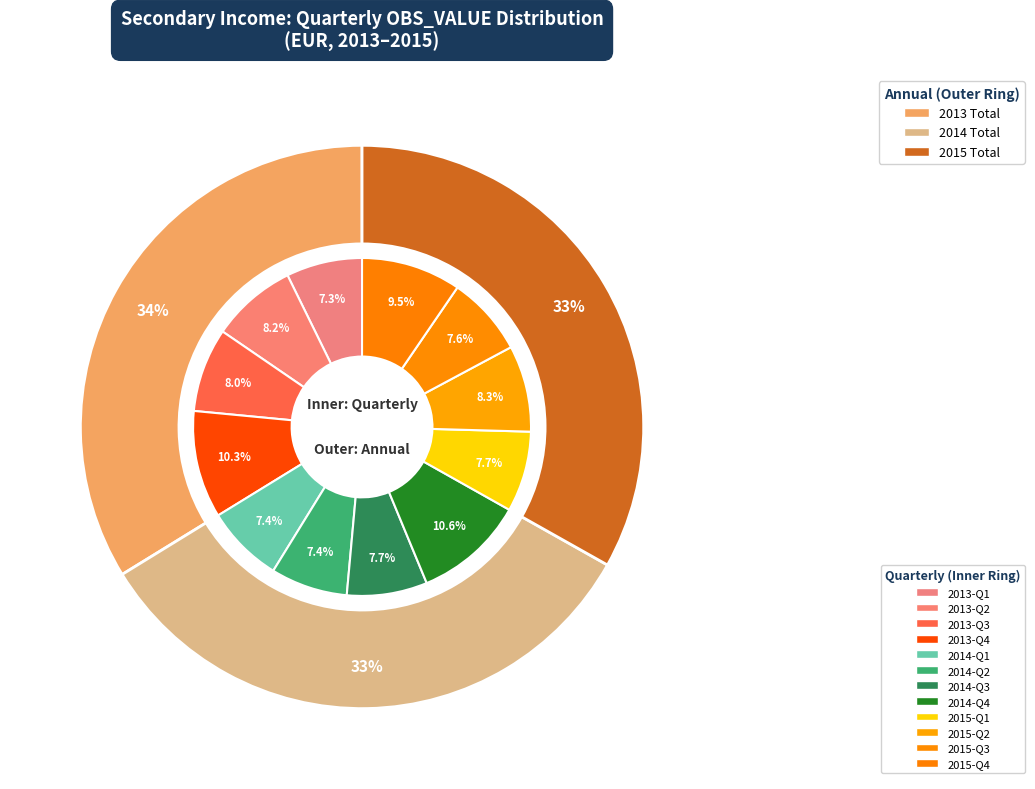

Which slice is the smallest?

2013-Q1